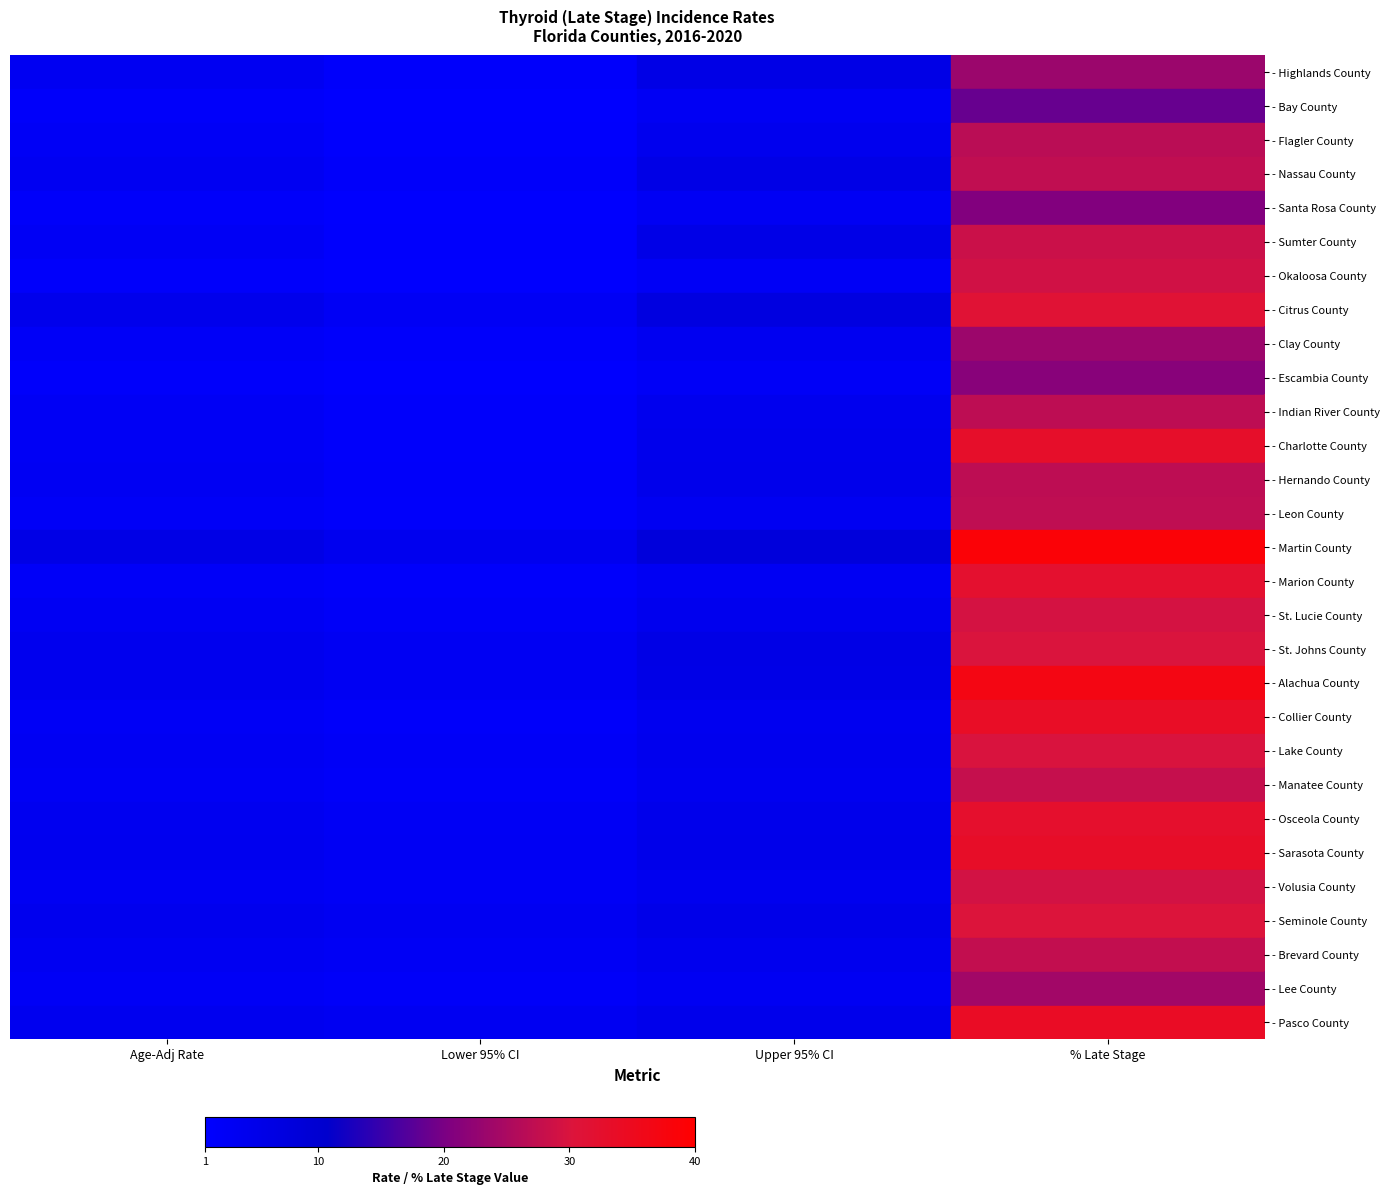

At Upper 95% CI, list the series in order from largest to smallest.

- Martin County, - Citrus County, - Nassau County, - Highlands County, - St. Johns County, - Sumter County, - Alachua County, - Seminole County, - Sarasota County, - Pasco County, - Hernando County, - Osceola County, - Charlotte County, - Flagler County, - Indian River County, - Brevard County, - St. Lucie County, - Lake County, - Volusia County, - Manatee County, - Collier County, - Clay County, - Leon County, - Marion County, - Lee County, - Bay County, - Santa Rosa County, - Okaloosa County, - Escambia County